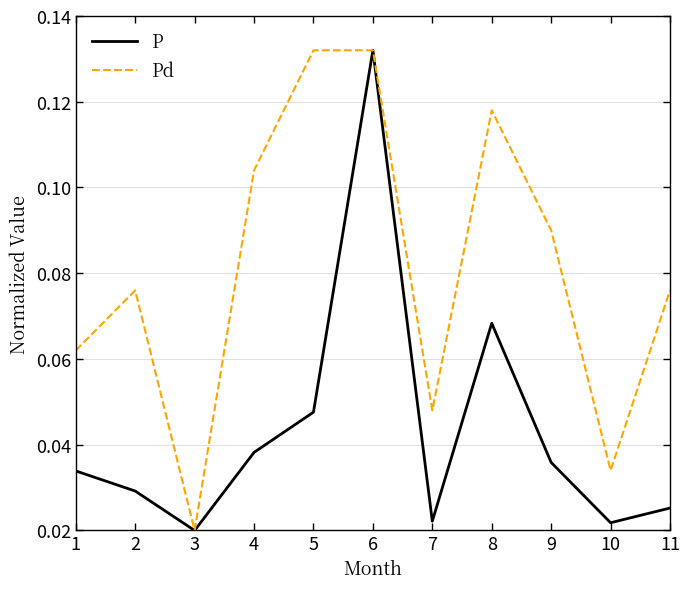

At how many categories does at least one series exceed 0?

11